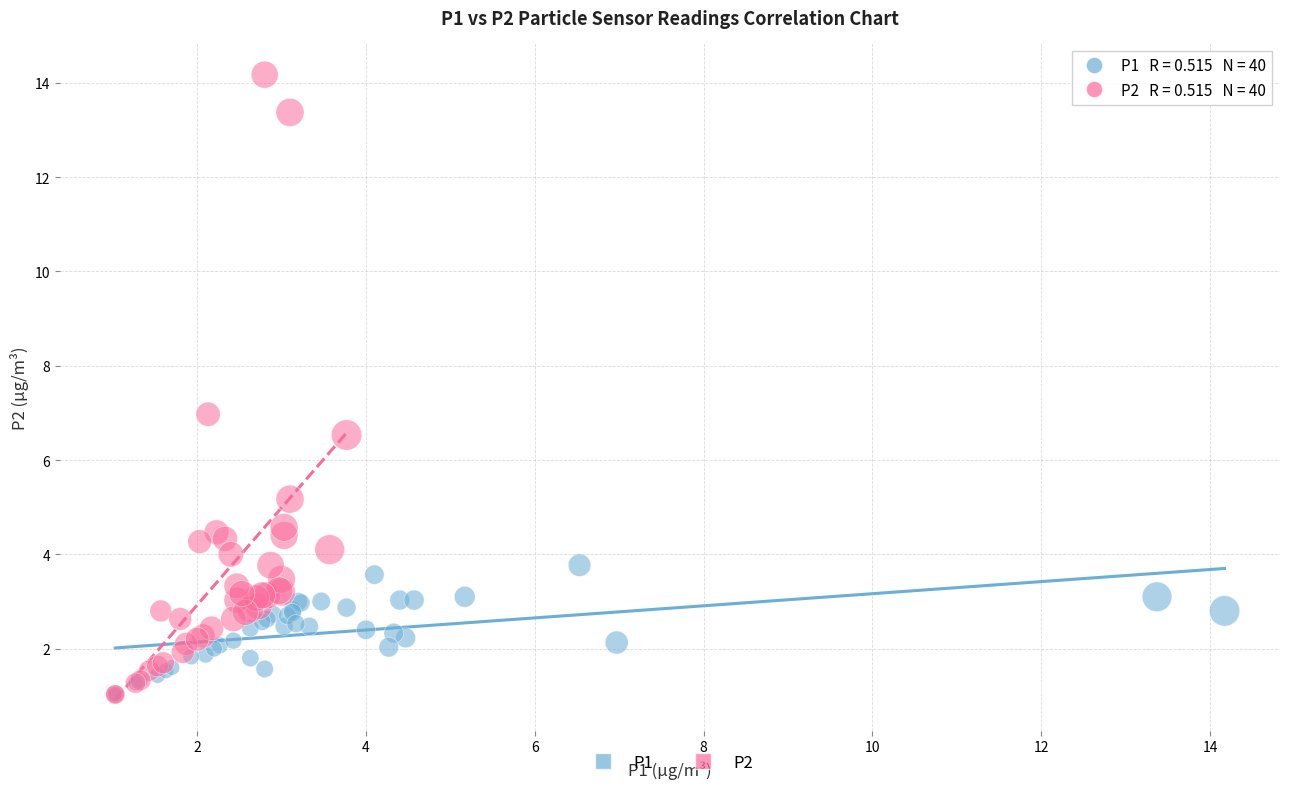

Which series has the largest Y range (max minus min)?

P2